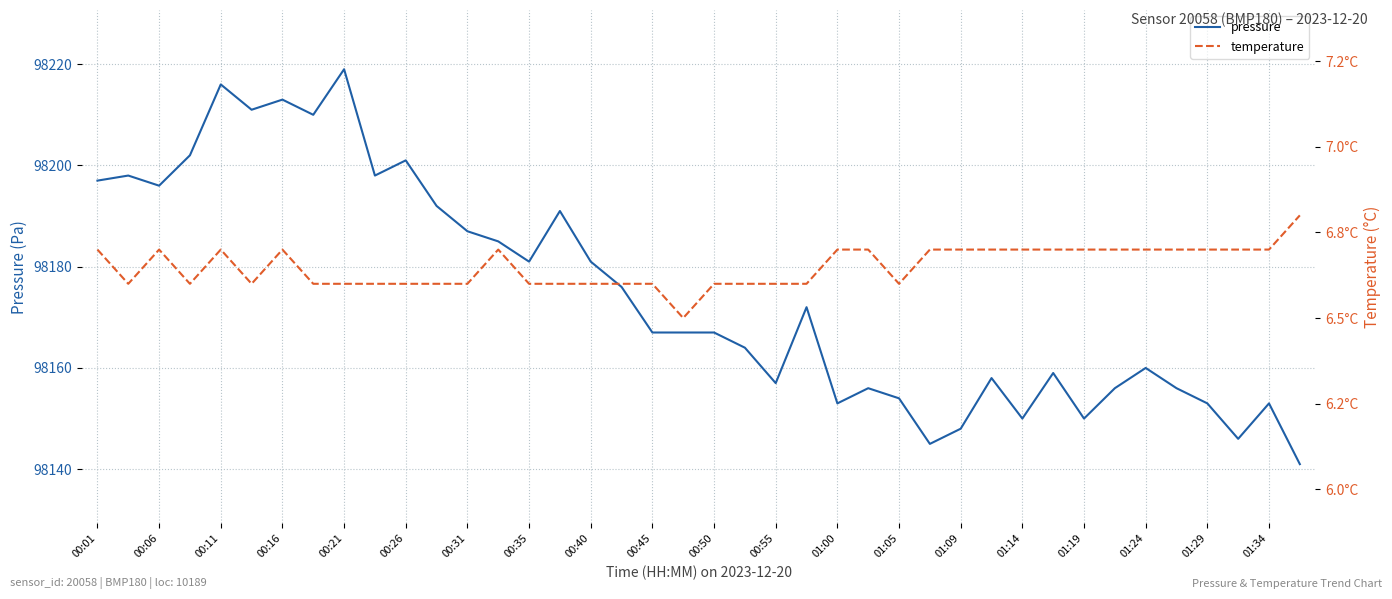

The value of pressure at 00:40 is 160300. True or false?

False